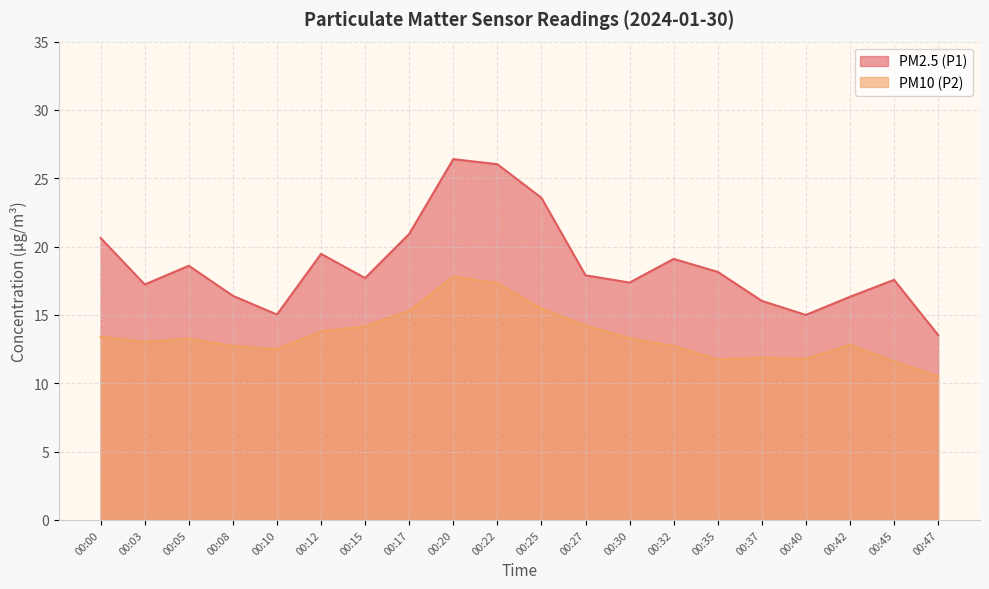

The value of PM10 (P2) at 00:45 is 11.6. True or false?

True